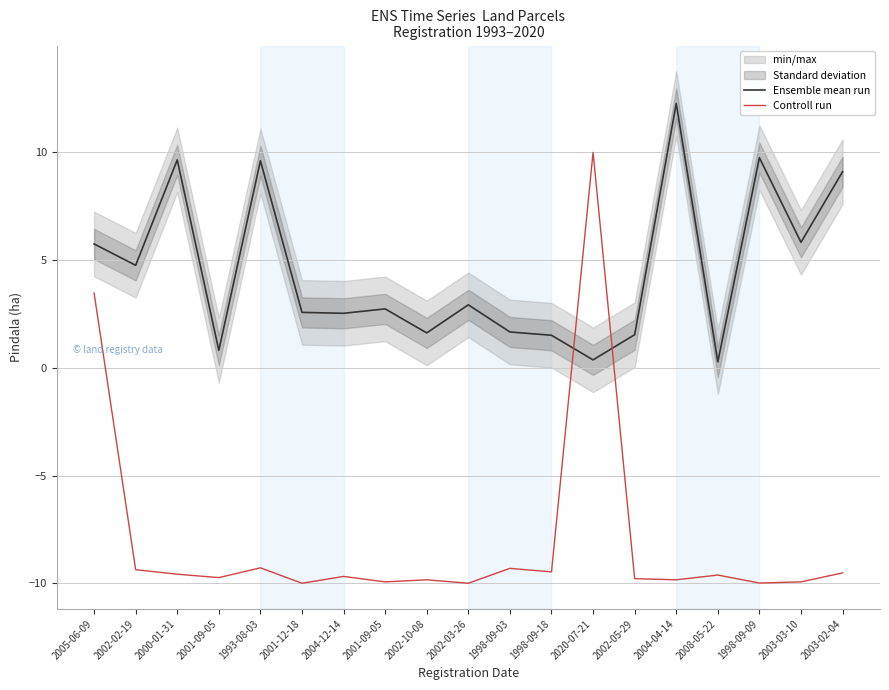

Rank the series by their maximum value, from lowest to highest.

Controll run, Ensemble mean run